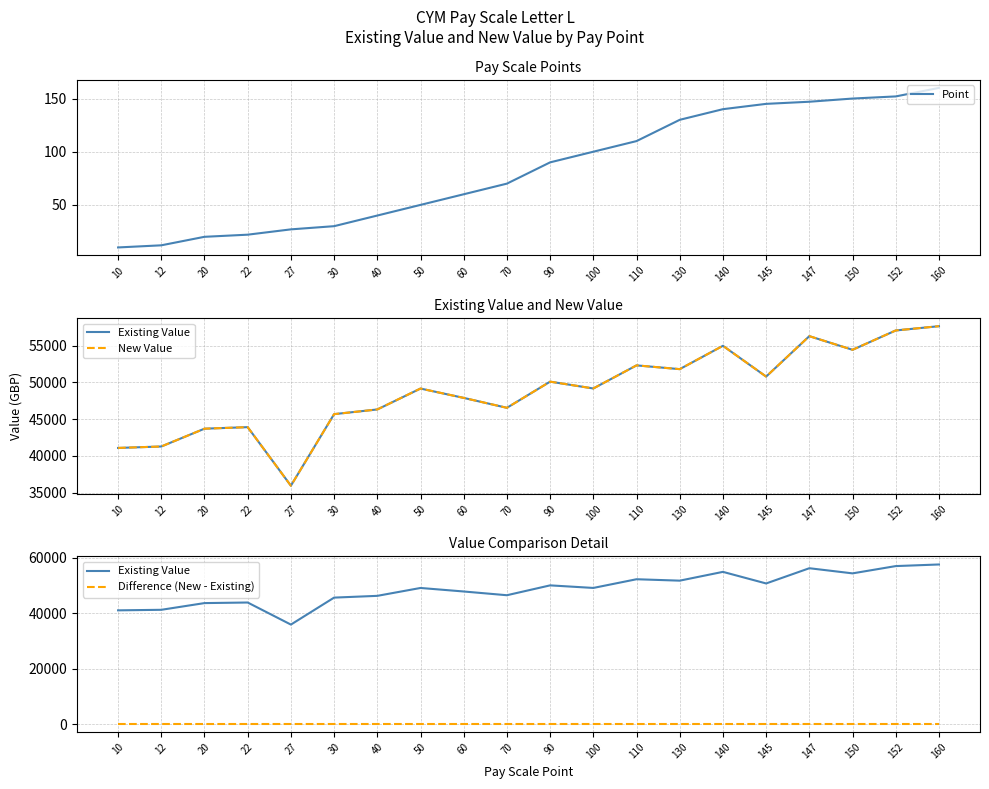

True or false: Point and Difference (New - Existing) intersect in this chart.

False